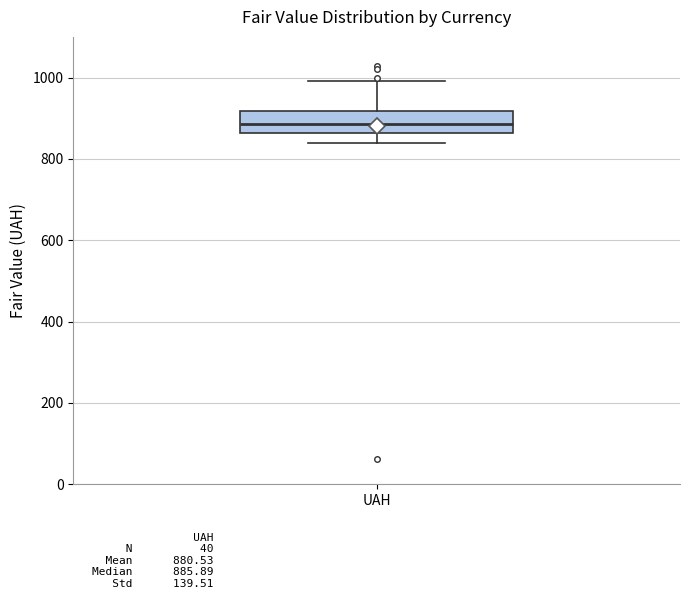

Read this box plot against the y-axis: the position of the median line, the range covered by the box, and the ends of both whiskers. The values are not printed on the chart, so give them approximately, as read against the axis.

median 880, box 860 to 920, whiskers 840 to 1000